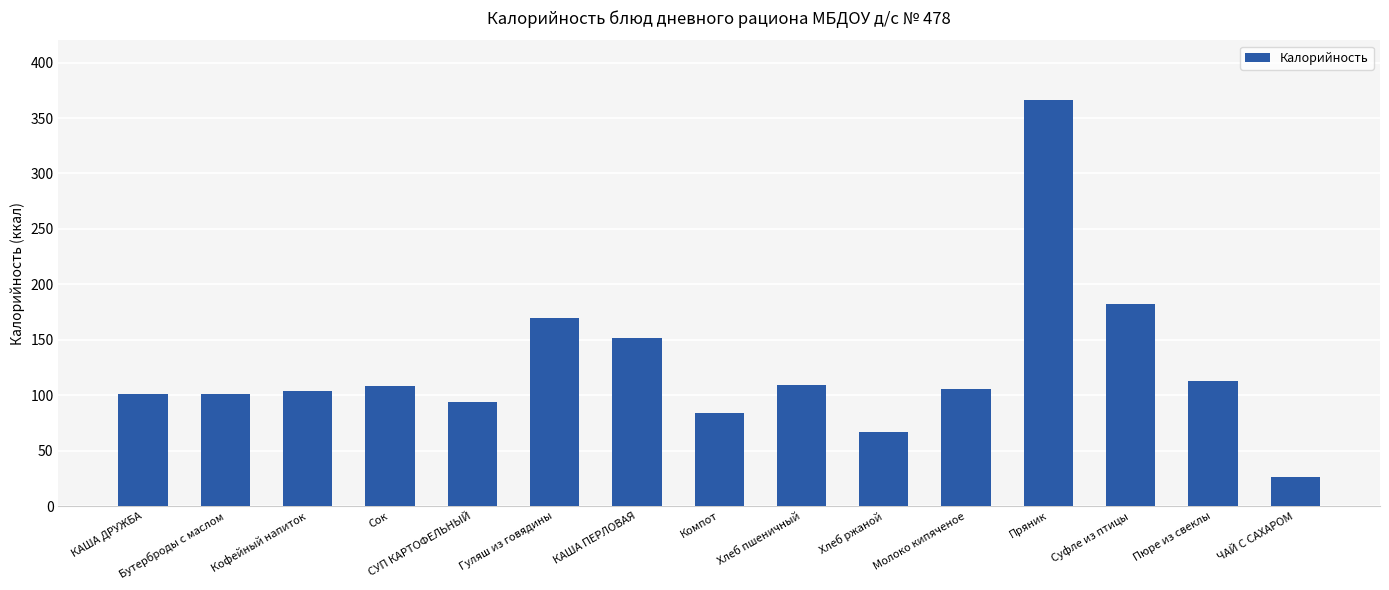

True or false: the data shows 181.5 at КАША ДРУЖБА.

False